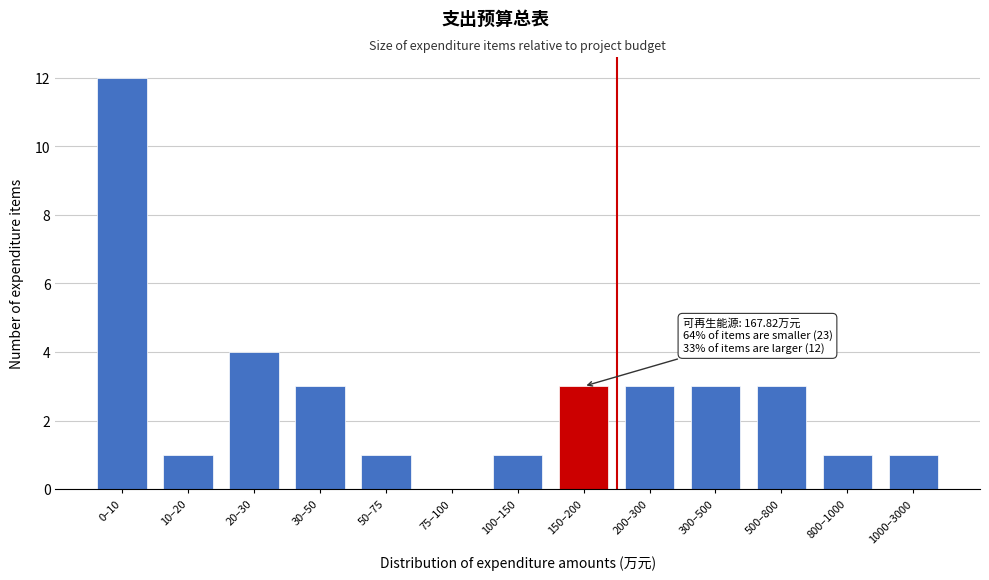

Reading left to right, what are all the values shown in this chart?

0–10=12	10–20=1	20–30=4	30–50=3	50–75=1	75–100=0	100–150=1	150–200=3	200–300=3	300–500=3	500–800=3	800–1000=1	1000–3000=1